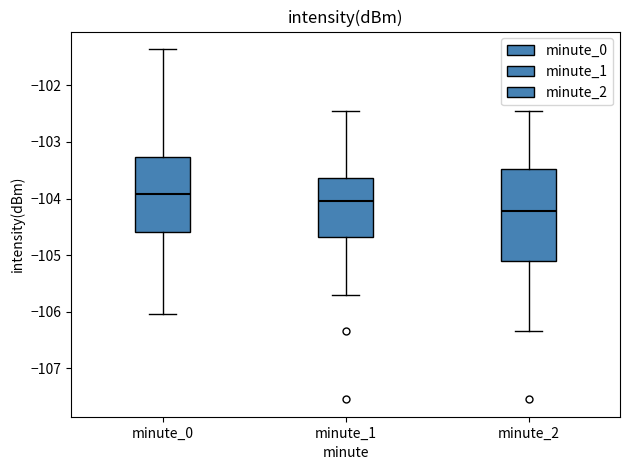

Where does the lower whisker of the box for minute_2 end on the y-axis? The values are not printed on the chart, so give them approximately, as read against the axis.

-106.3